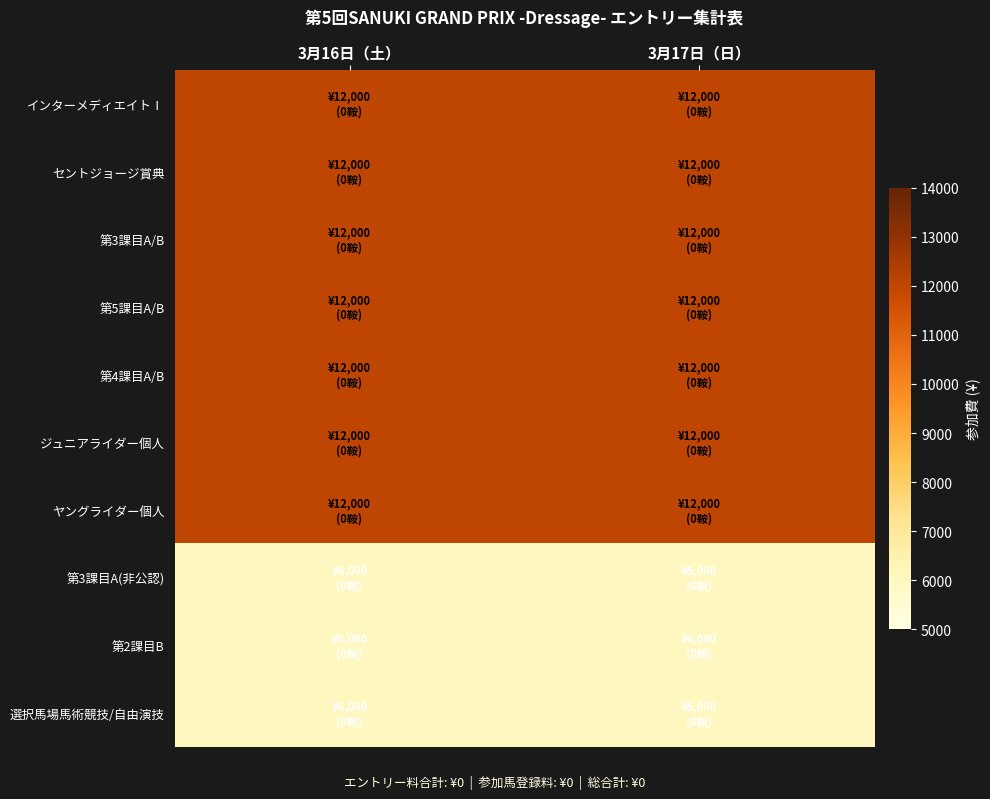

Reading right to left, extract all data points from this chart.

インターメディエイトⅠ: 3月17日（日）=12000	3月16日（土）=12000
セントジョージ賞典: 3月17日（日）=12000	3月16日（土）=12000
第3課目A/B: 3月17日（日）=12000	3月16日（土）=12000
第5課目A/B: 3月17日（日）=12000	3月16日（土）=12000
第4課目A/B: 3月17日（日）=12000	3月16日（土）=12000
ジュニアライダー個人: 3月17日（日）=12000	3月16日（土）=12000
ヤングライダー個人: 3月17日（日）=12000	3月16日（土）=12000
第3課目A(非公認): 3月17日（日）=6000	3月16日（土）=6000
第2課目B: 3月17日（日）=6000	3月16日（土）=6000
選択馬場馬術競技/自由演技: 3月17日（日）=6000	3月16日（土）=6000